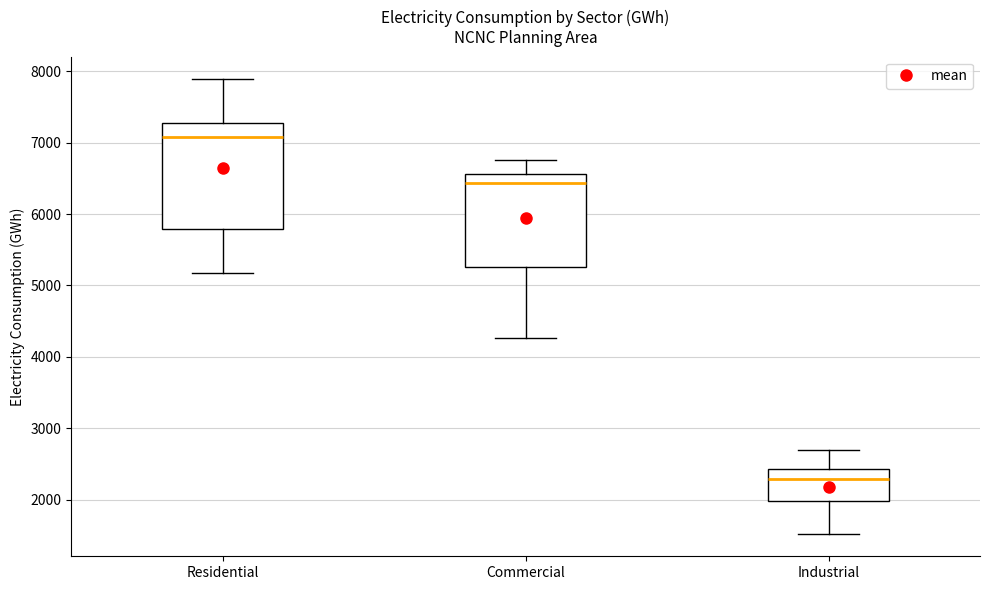

Which box's median line is the highest?

Residential